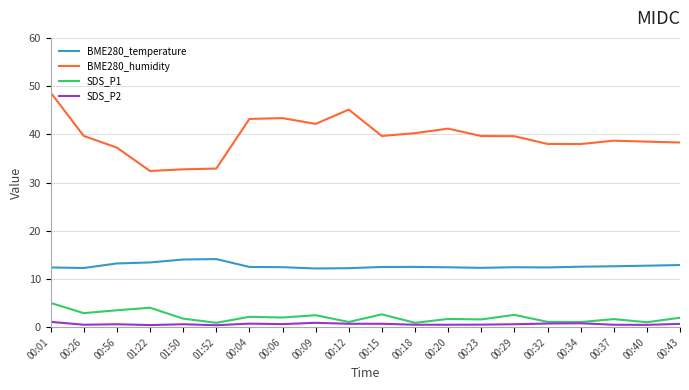

Which series has the widest spread of values?

BME280_humidity